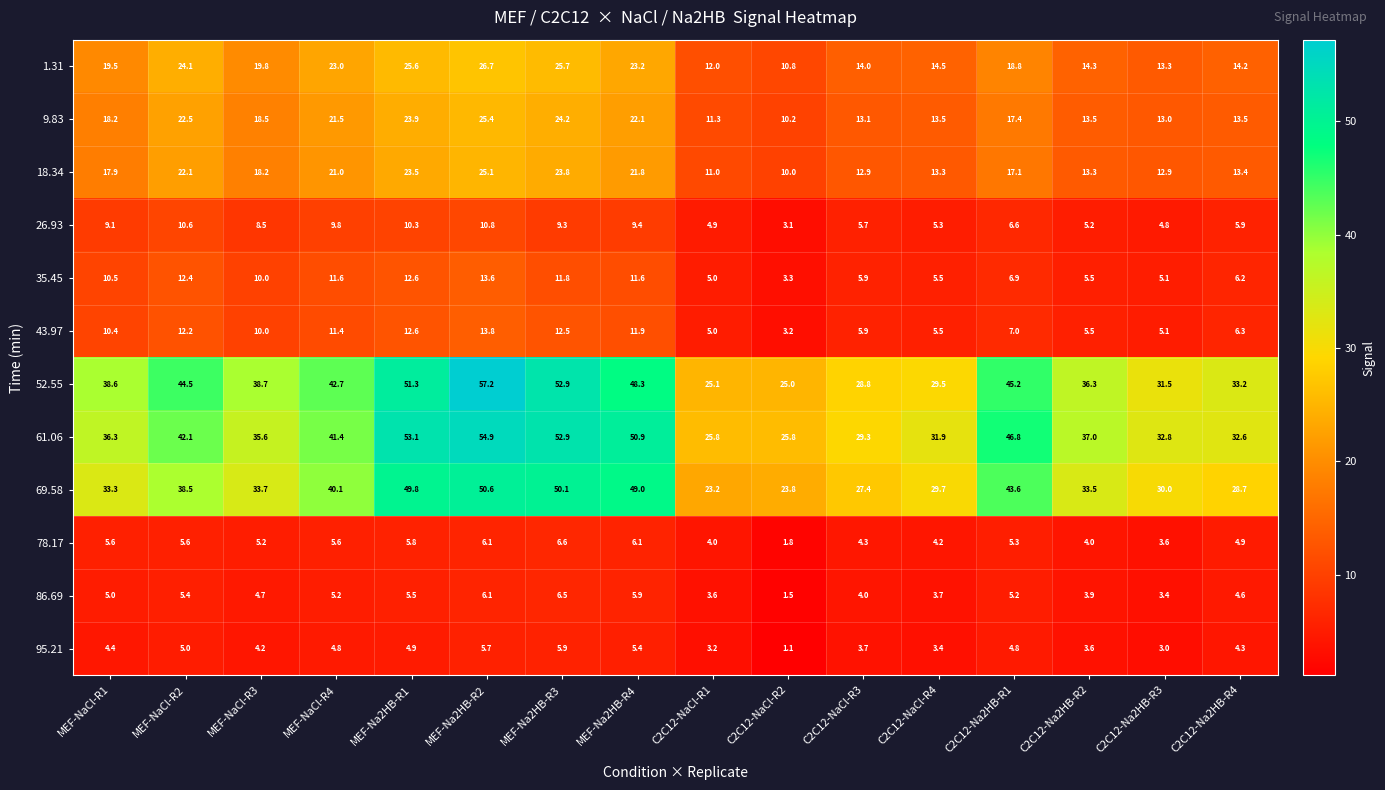

What is the greatest value displayed?

57.2